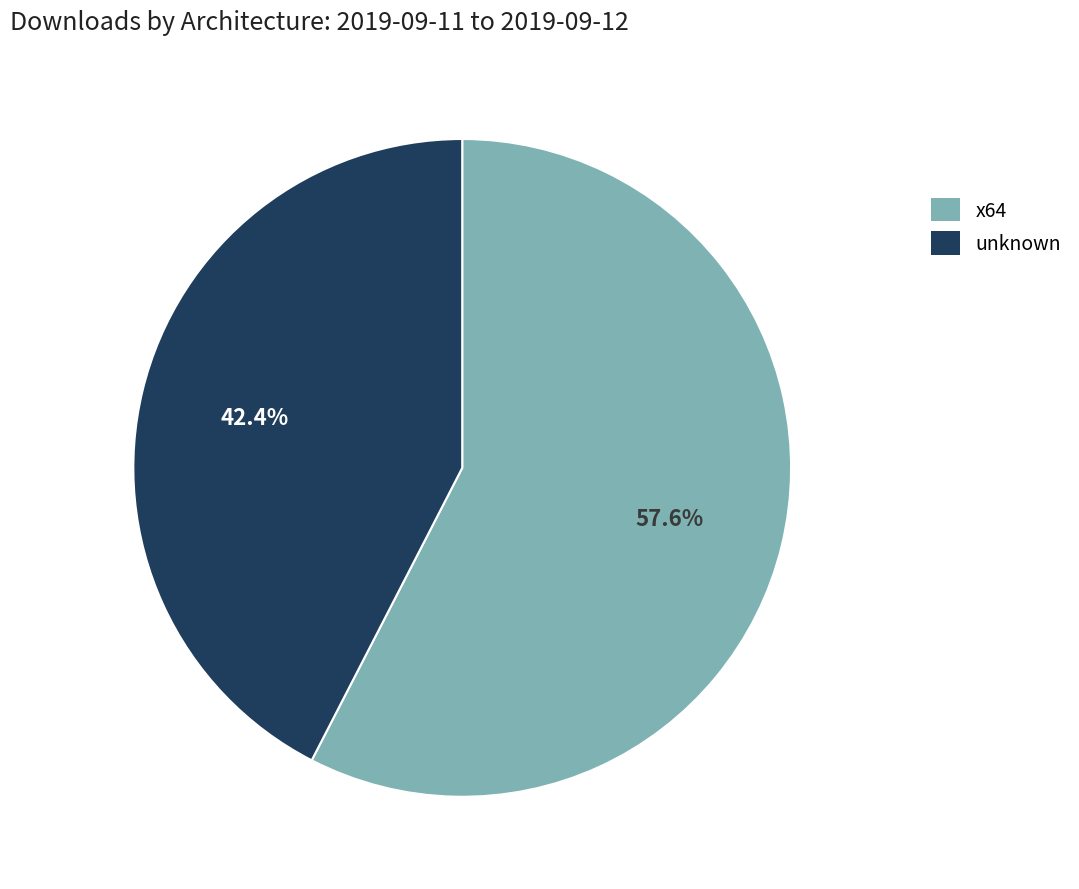

Is there any slice that represents more than half of the pie?

Yes